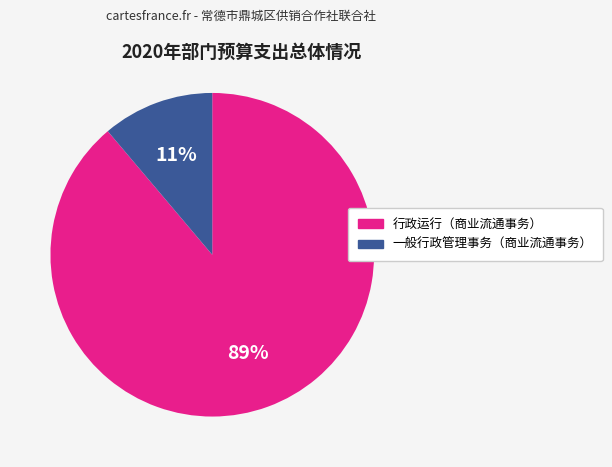

Which category has the biggest portion of the pie?

行政运行（商业流通事务）